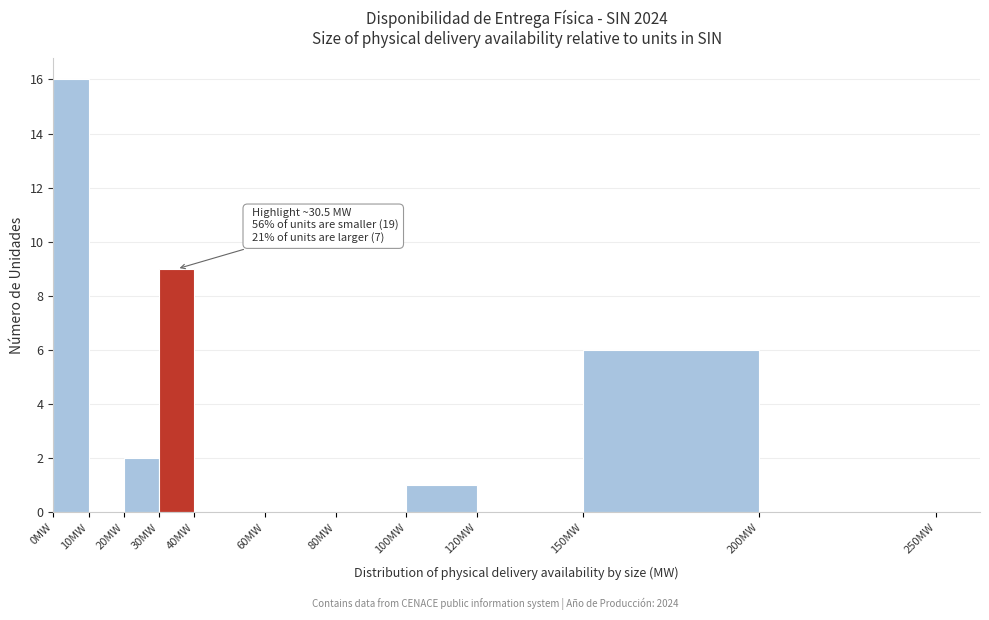

Over which range of the x-axis is the bar tallest?

0 to 10